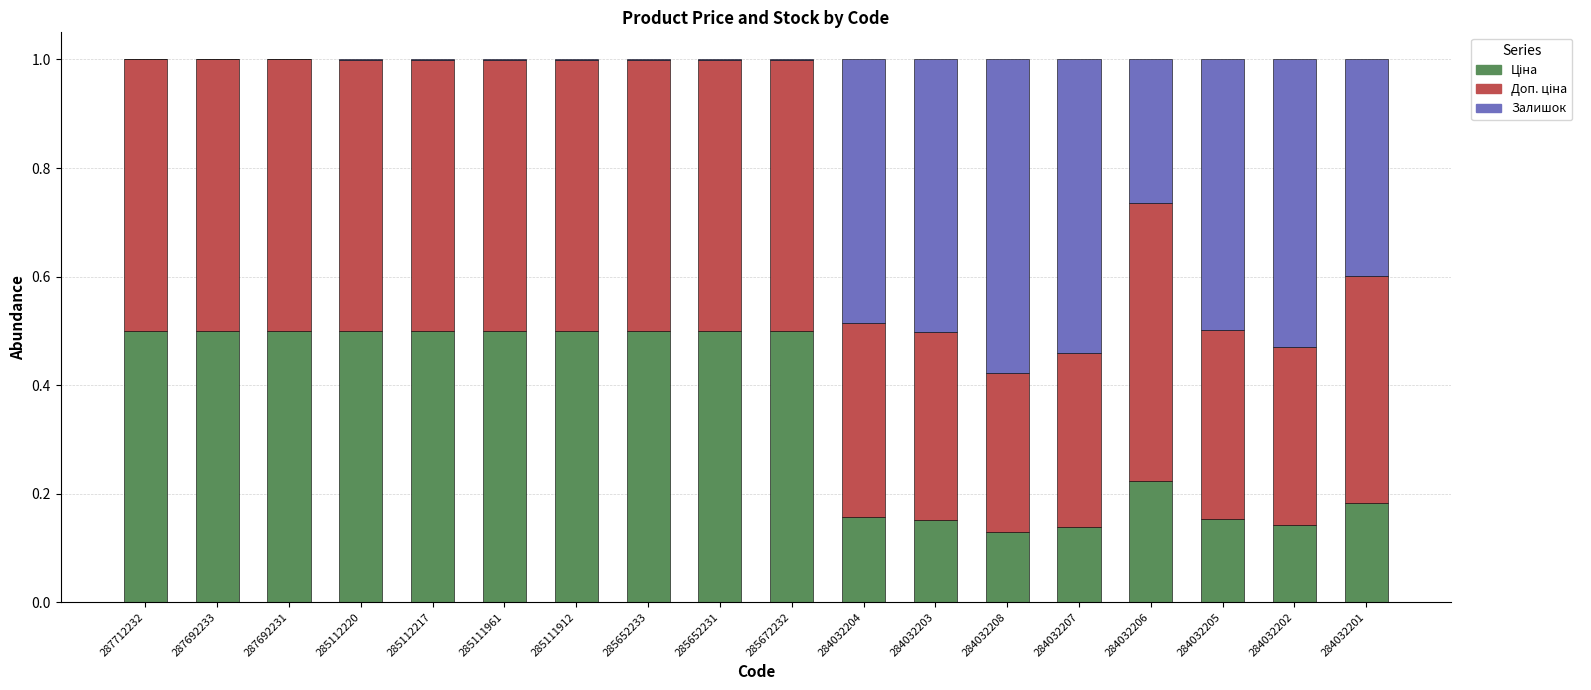

The value of Ціна at 287692233 is 0.5. True or false?

True